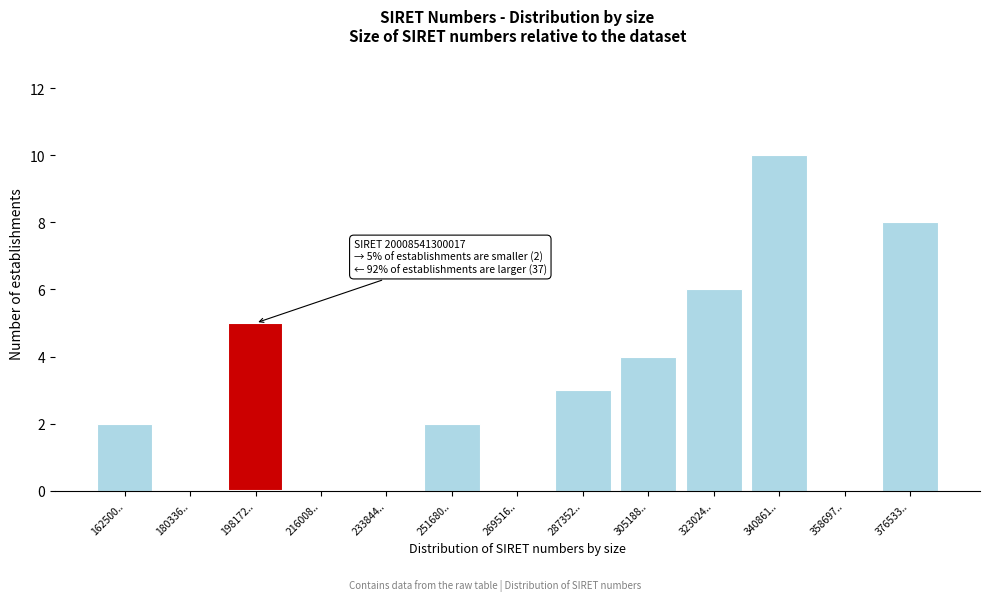

Reading left to right, list all the values displayed in this chart.

162500..=2	180336..=0	198172..=5	216008..=0	233844..=0	251680..=2	269516..=0	287352..=3	305188..=4	323024..=6	340861..=10	358697..=0	376533..=8